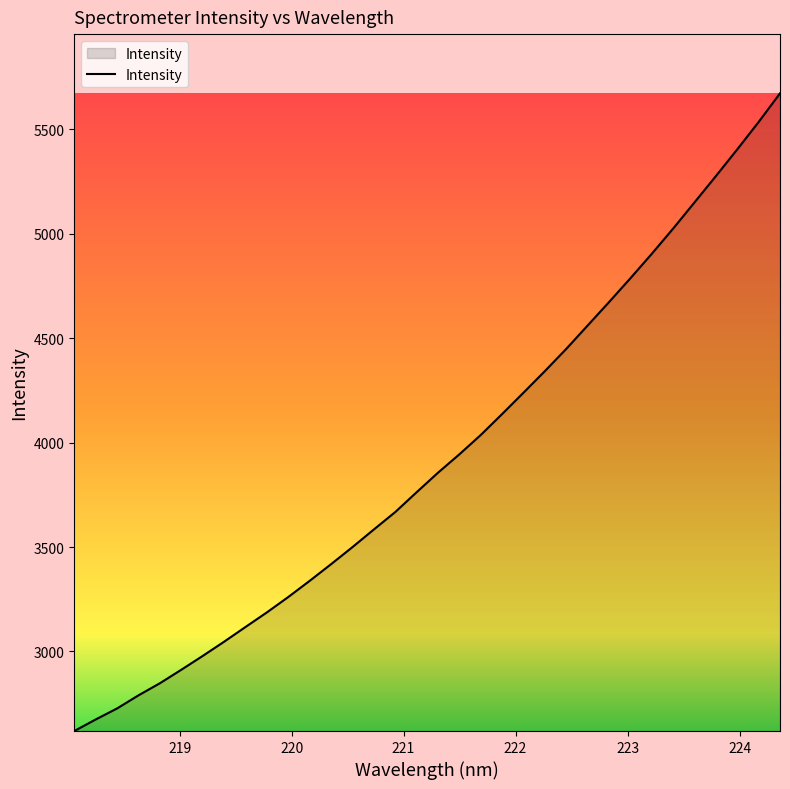

What is the difference between the maximum and minimum values?

3054.0